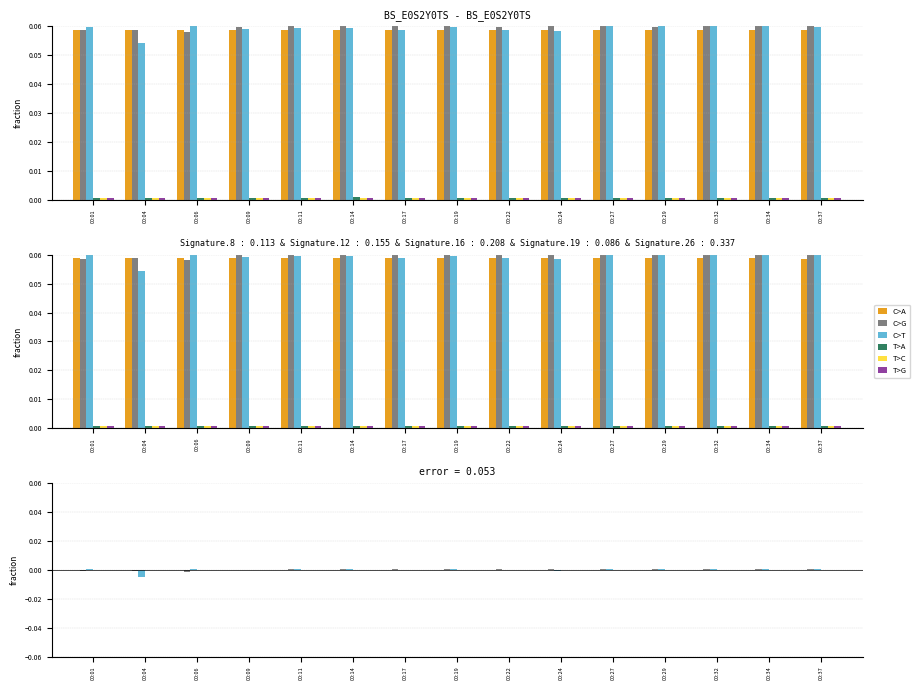

Which series has the widest spread of values?

C>T